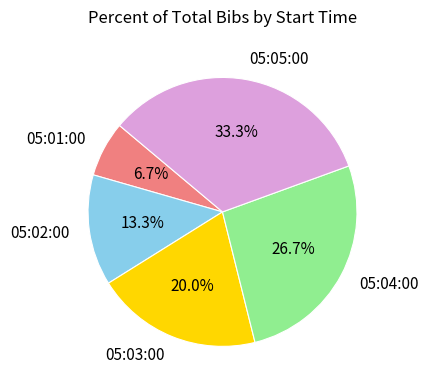

Does 05:05:00 represent more than half of the total?

No